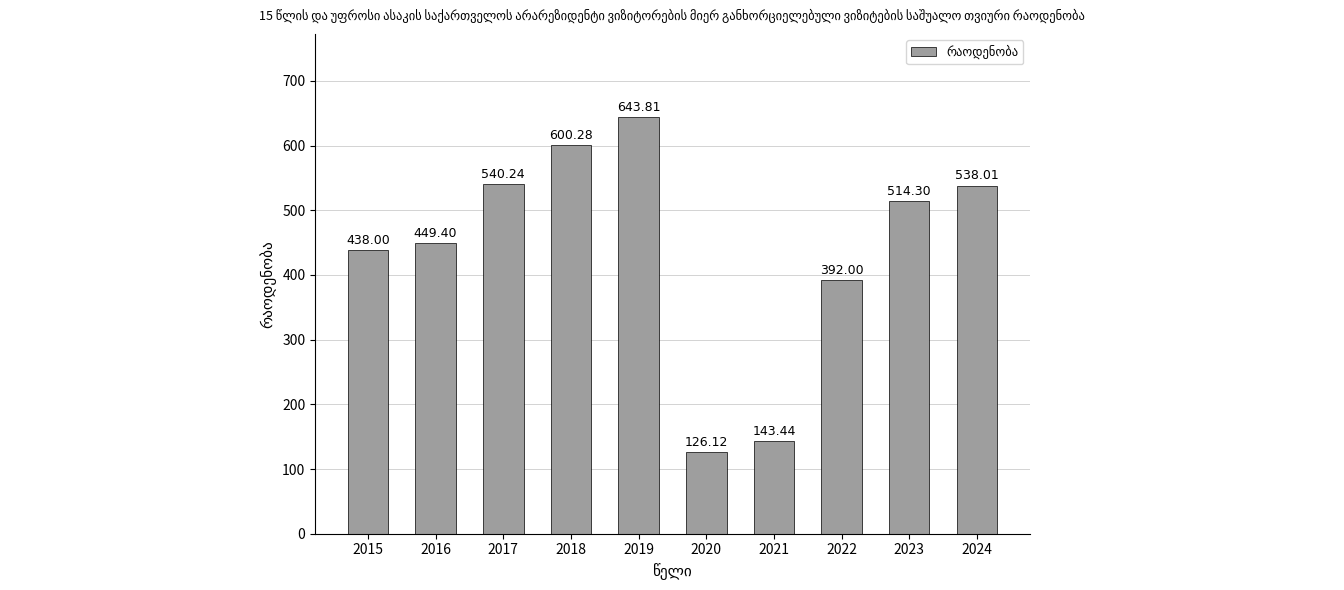

What is the maximum value shown in the chart?

643.8